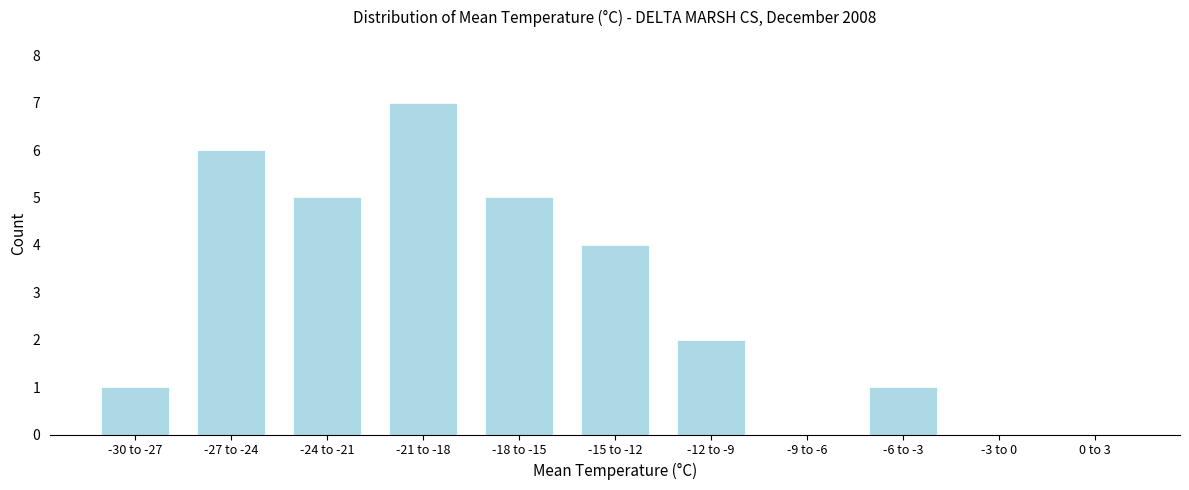

Reading right to left, transcribe all the data shown in this chart.

0 to 3=0	-3 to 0=0	-6 to -3=1	-9 to -6=0	-12 to -9=2	-15 to -12=4	-18 to -15=5	-21 to -18=7	-24 to -21=5	-27 to -24=6	-30 to -27=1